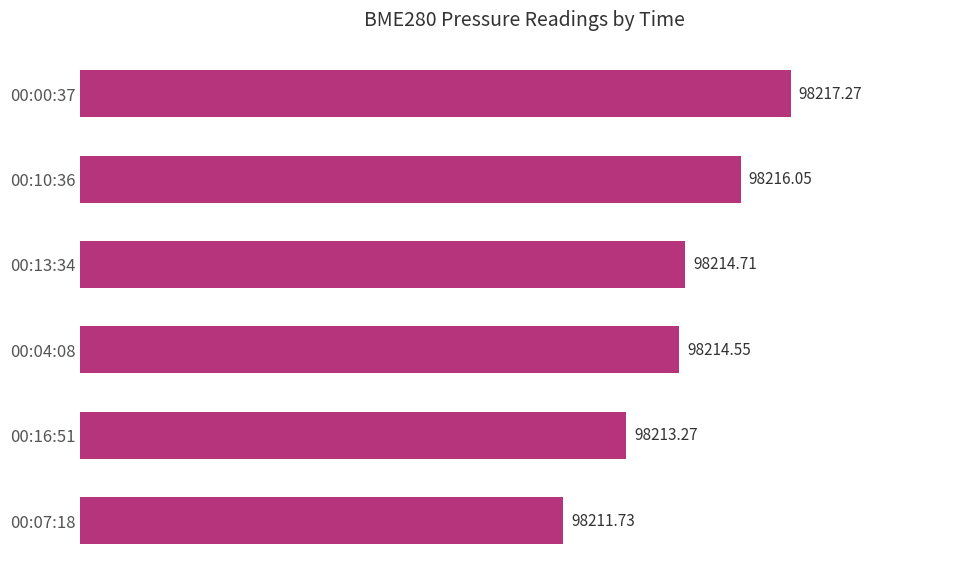

How many bars are there in total?

6